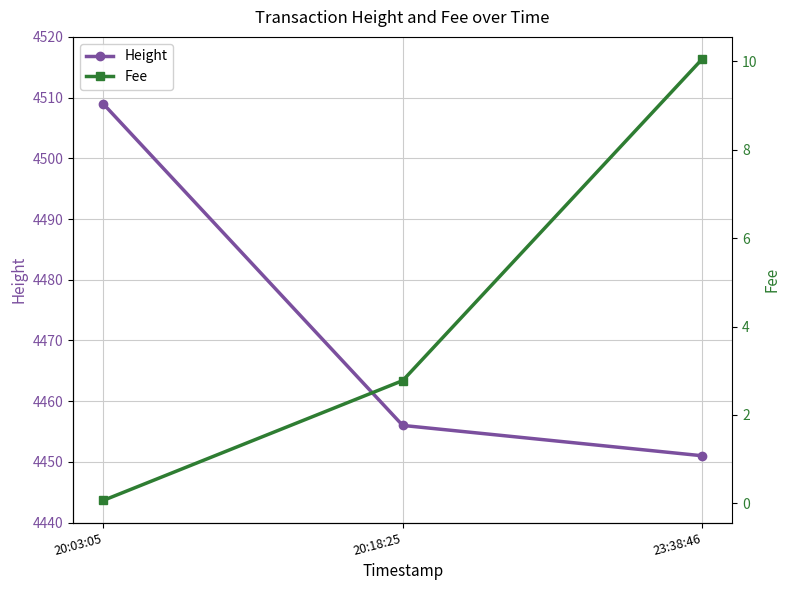

List the labels in order of Height value, smallest first.

23:38:46, 20:18:25, 20:03:05